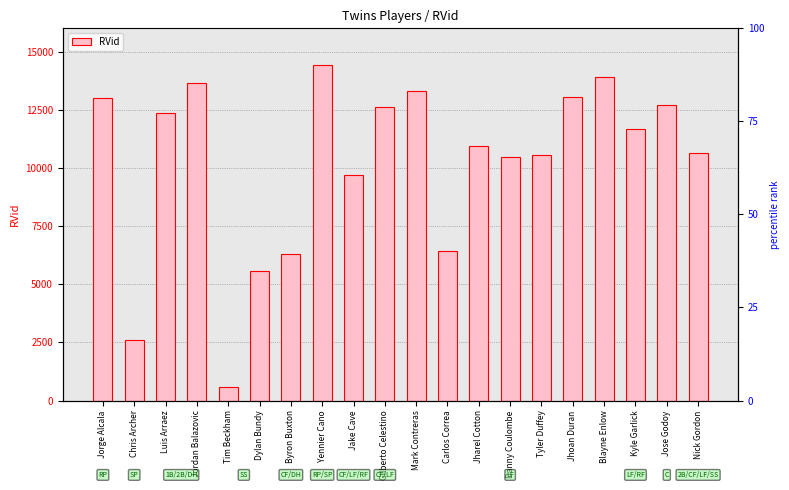

List the labels in order of value, largest first.

Yennier Cano, Blayne Enlow, Jordan Balazovic, Mark Contreras, Jhoan Duran, Jorge Alcala, Jose Godoy, Gilberto Celestino, Luis Arraez, Kyle Garlick, Jharel Cotton, Nick Gordon, Tyler Duffey, Danny Coulombe, Jake Cave, Carlos Correa, Byron Buxton, Dylan Bundy, Chris Archer, Tim Beckham